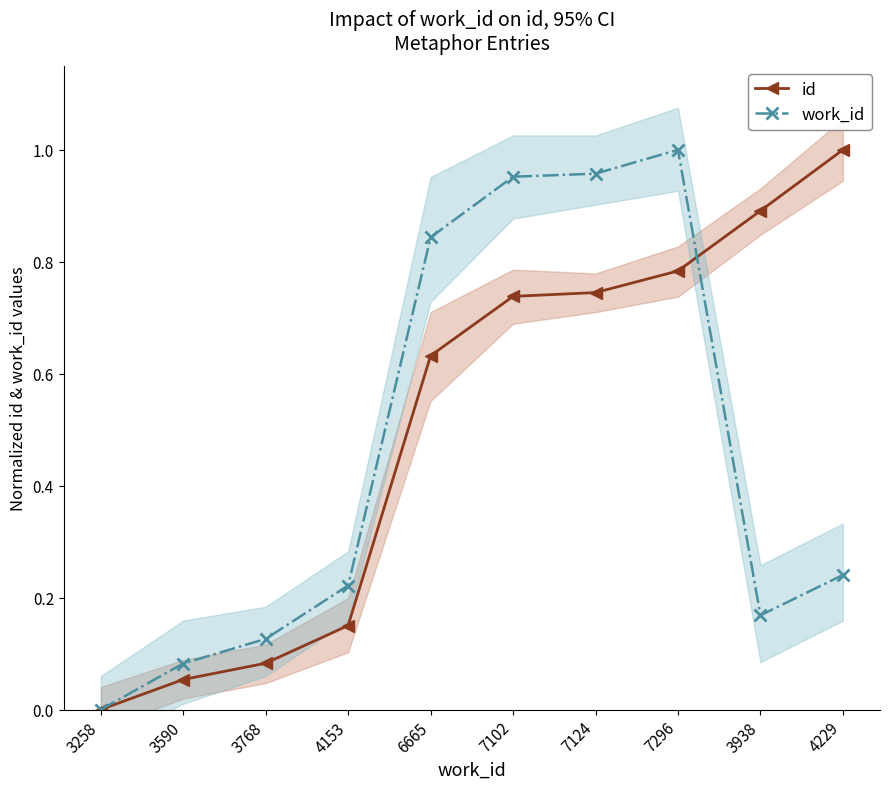

Which series changed the most between 4153 and 3938?

id